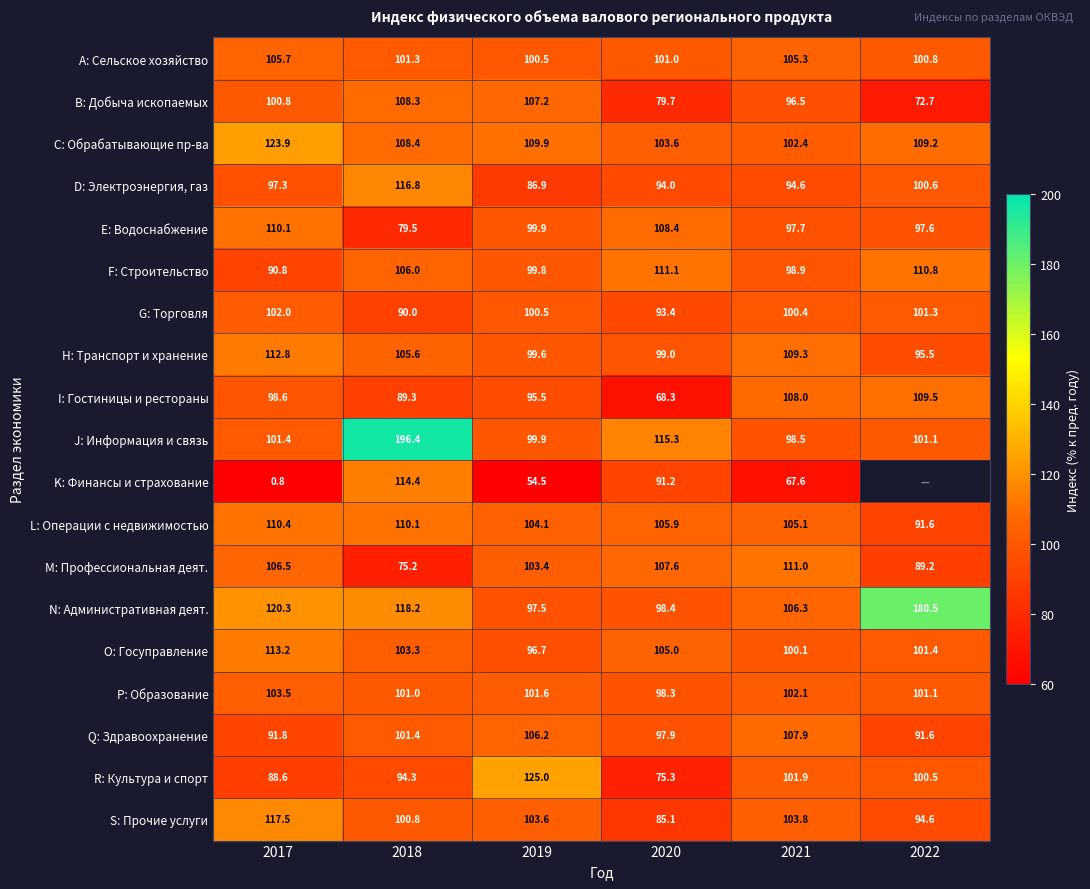

How many series are shown in this chart?

19